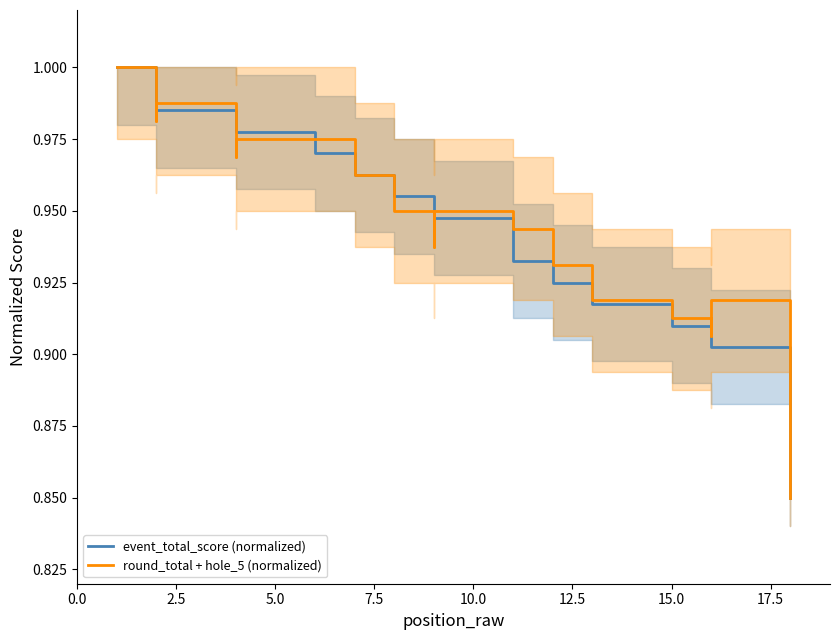

What is the sum of all round_total + hole_5 (normalized) values?

17.0